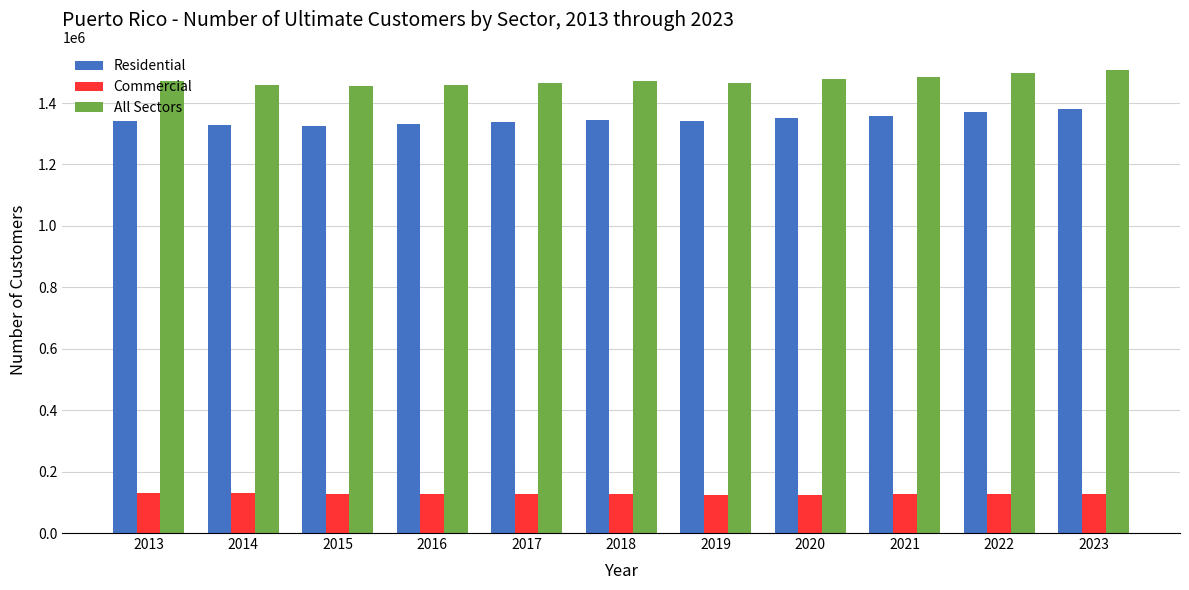

What is the sum of all All Sectors values?

16220535